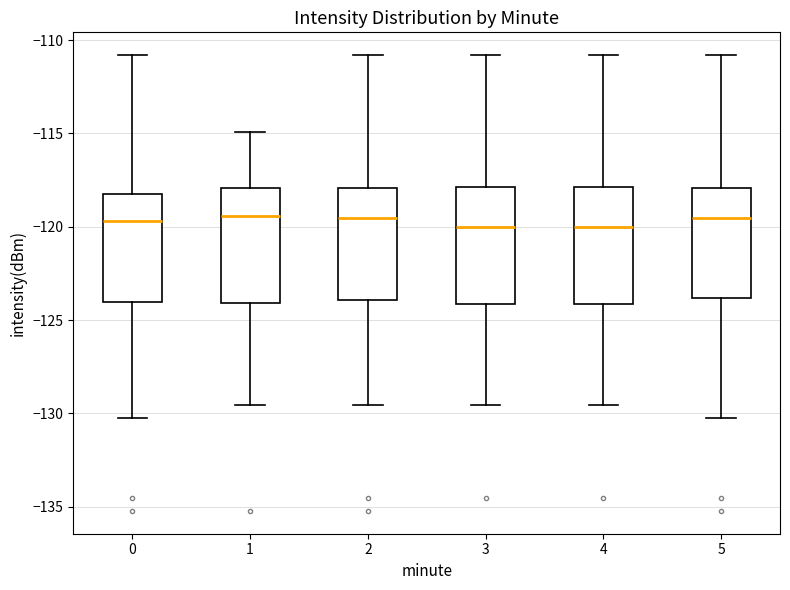

Reading left to right, transcribe this box plot: for each box, give where its median line is, the range the box spans, and where its two whiskers end, as read against the y-axis. The values are not printed on the chart, so give them approximately, as read against the axis.

0: median -119.5, box -124.0 to -118.0, whiskers -130.0 to -111.0
1: median -119.5, box -124.0 to -118.0, whiskers -129.5 to -115.0
2: median -119.5, box -124.0 to -118.0, whiskers -129.5 to -111.0
3: median -120.0, box -124.0 to -118.0, whiskers -129.5 to -111.0
4: median -120.0, box -124.0 to -118.0, whiskers -129.5 to -111.0
5: median -119.5, box -124.0 to -118.0, whiskers -130.0 to -111.0